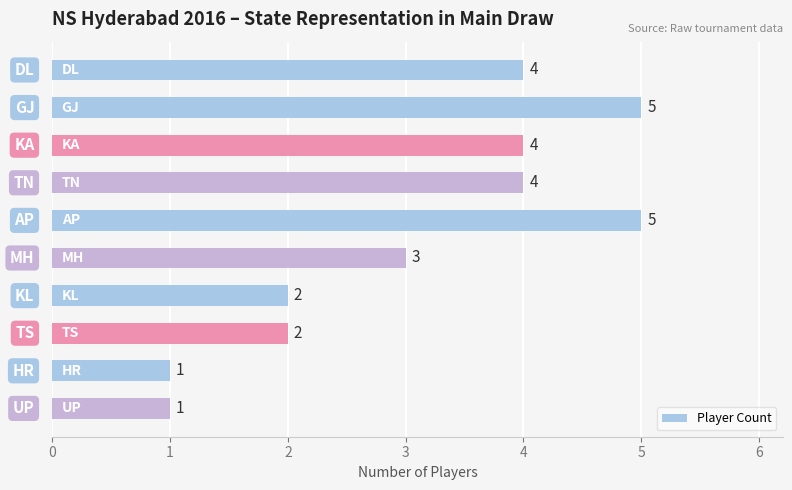

Does the chart contain any negative values?

No